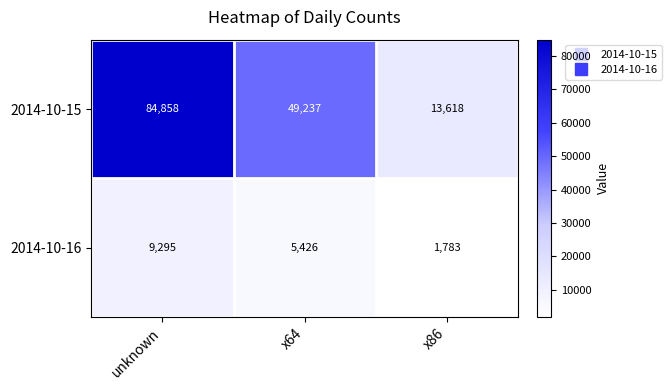

Reading left to right, extract all data points from this chart.

2014-10-15: 84858	49237	13618
2014-10-16: 9295	5426	1783